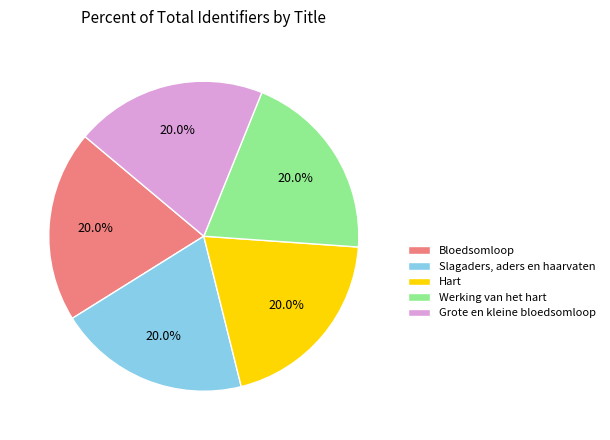

Is the sum of Bloedsomloop and Slagaders, aders en haarvaten greater than half?

No